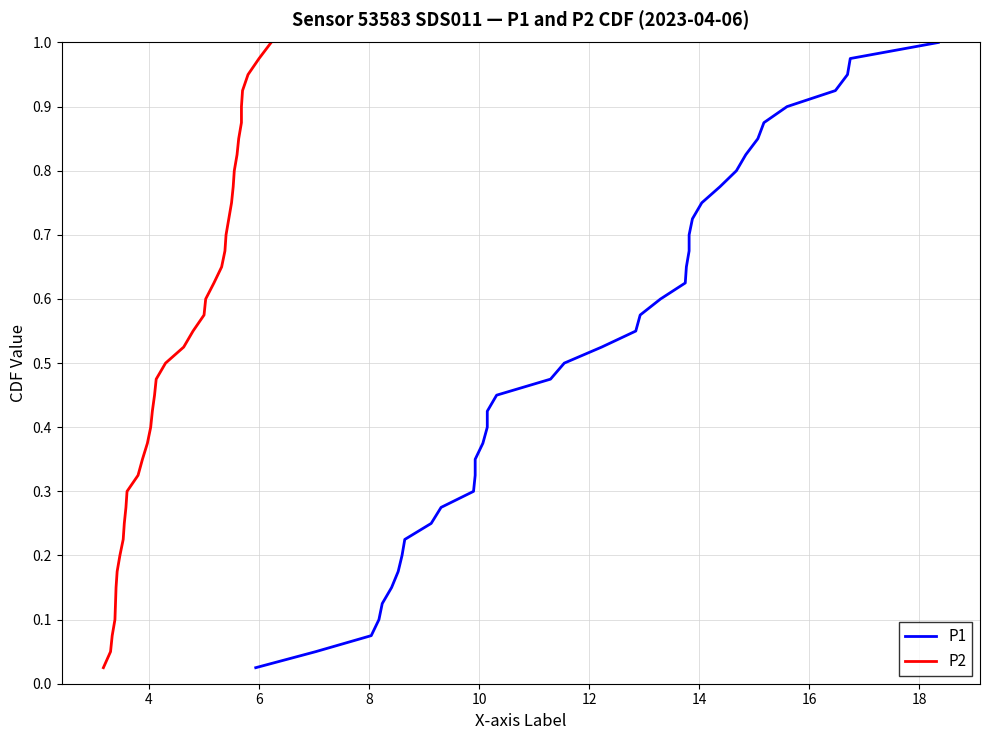

What is the greatest value displayed?

1.0